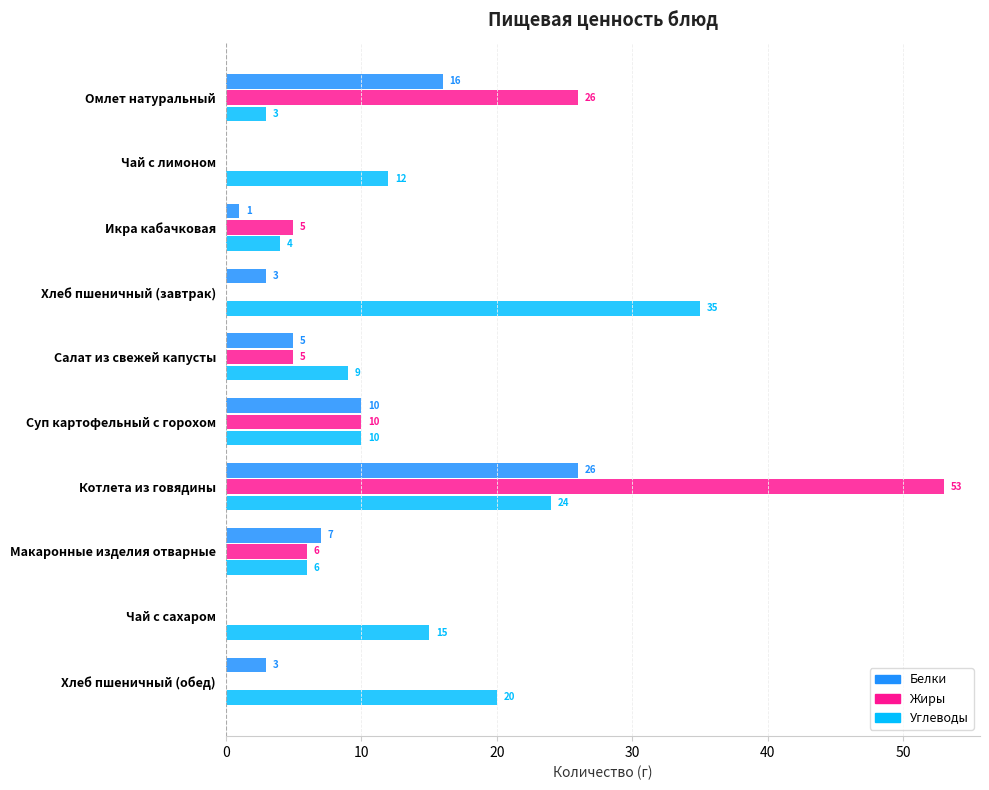

The Жиры series shows 26 at Омлет натуральный. True or false?

True